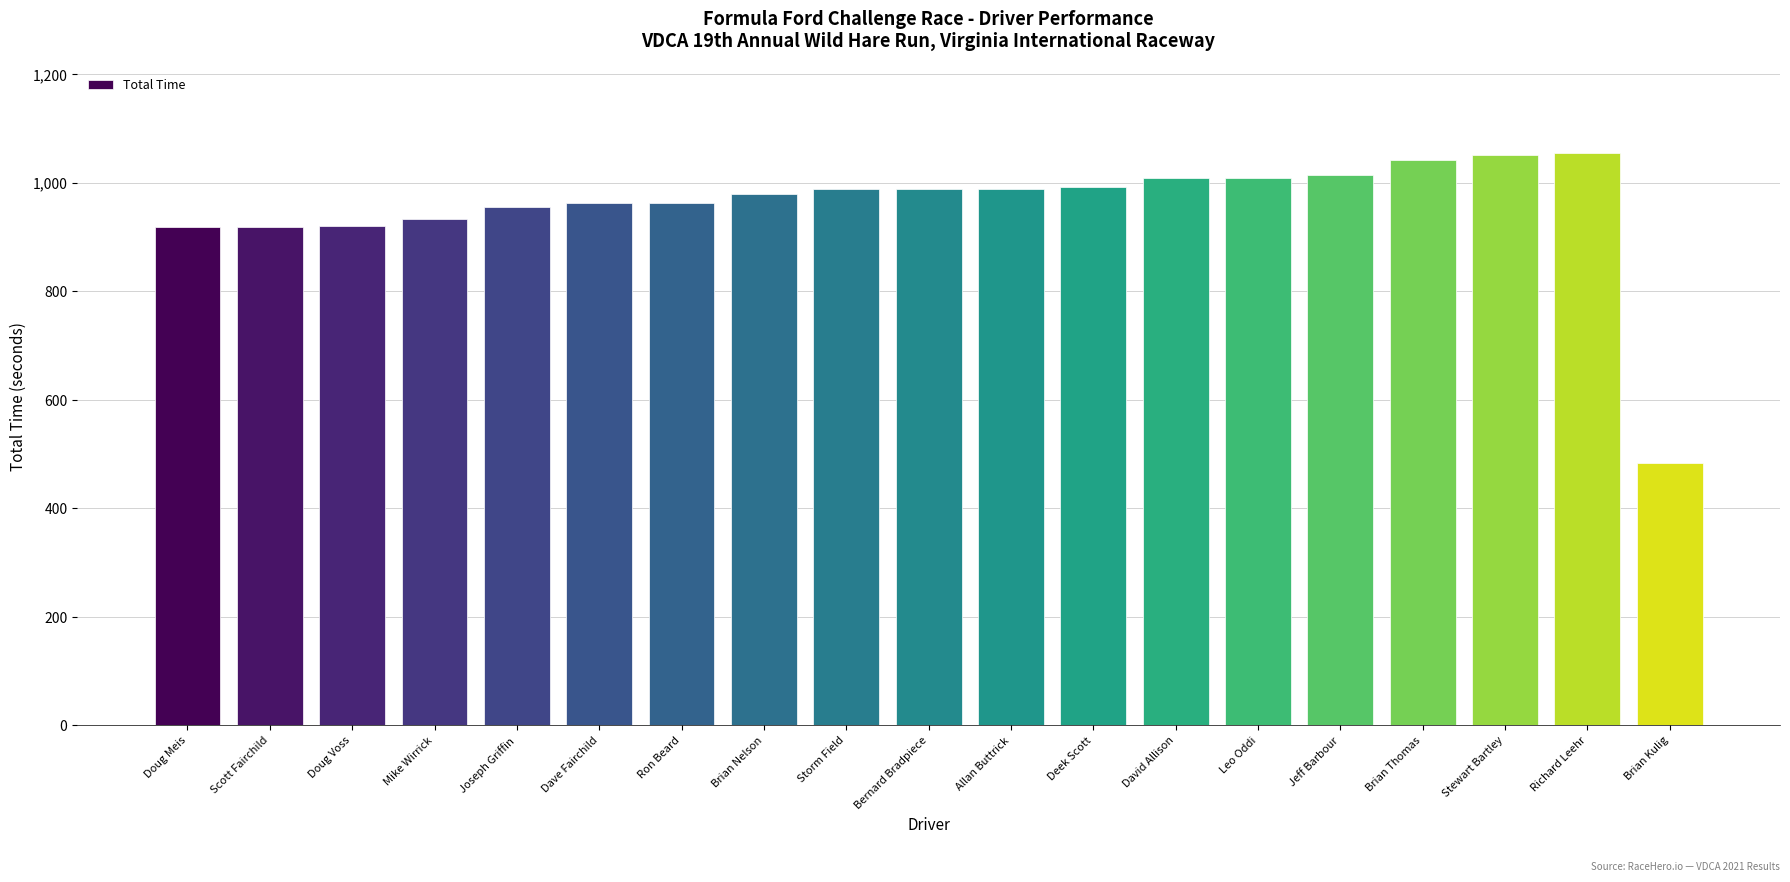

Between Doug Meis and Deek Scott, which is larger?

Deek Scott